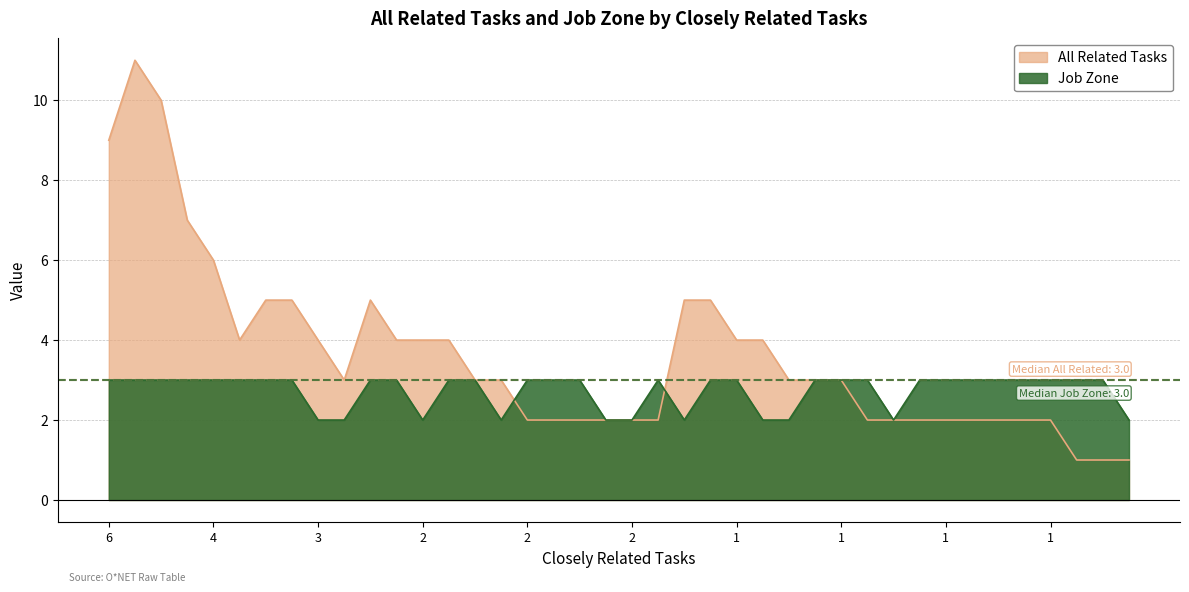

What are all the series names shown in the legend?

All Related Tasks, Job Zone